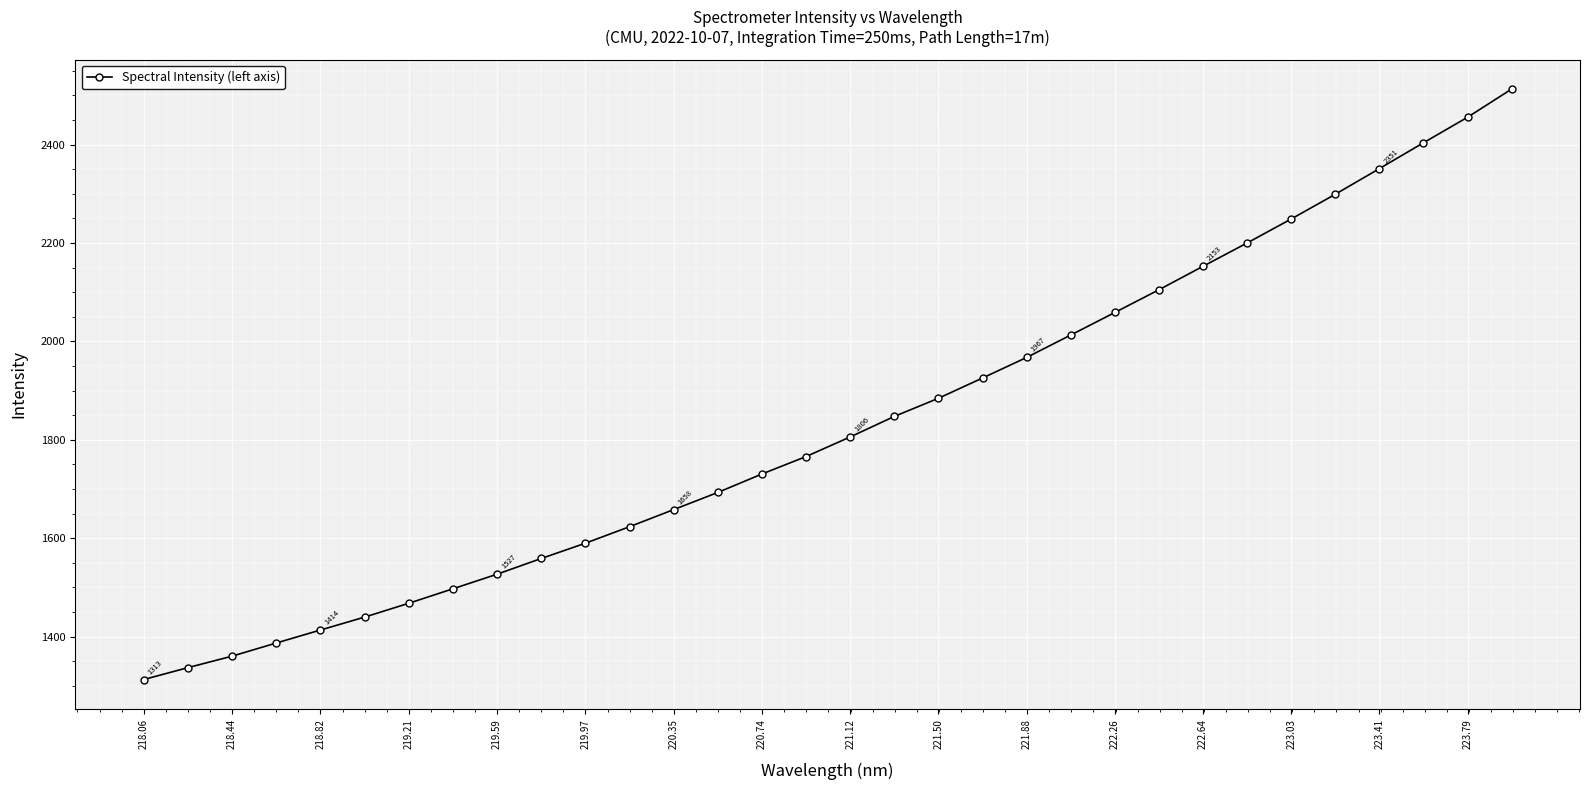

True or false: the data has more than 2 interior local peaks.

False